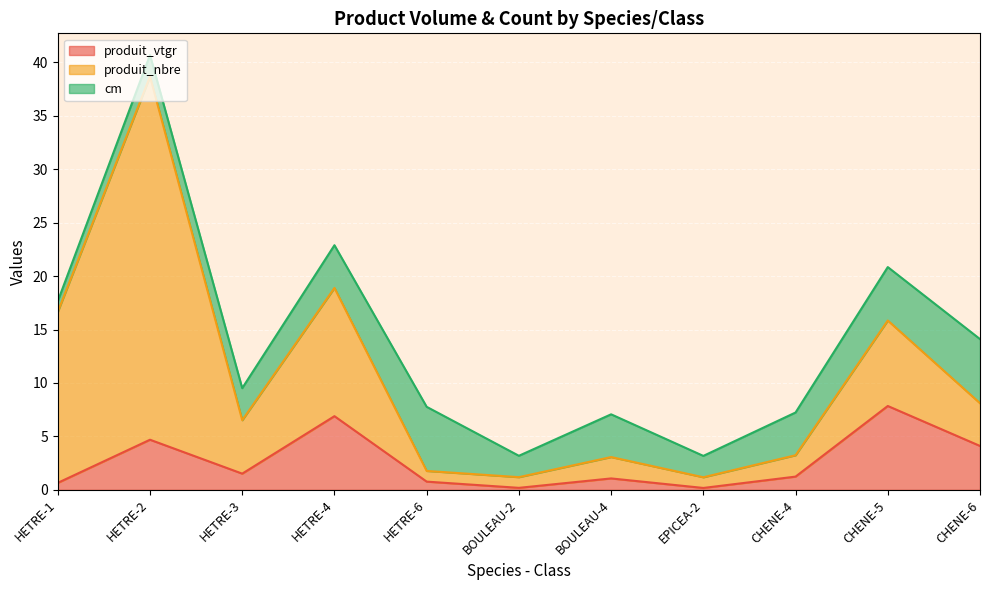

What is the total value across all series at EPICEA-2?

3.2